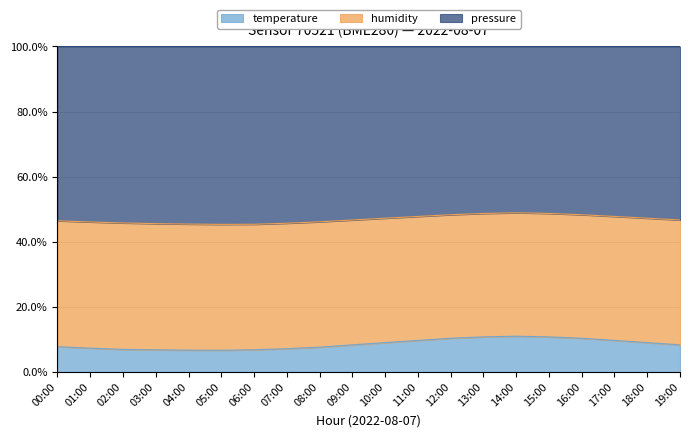

What is the difference between the temperature values at 10:00 and 06:00?

2.2